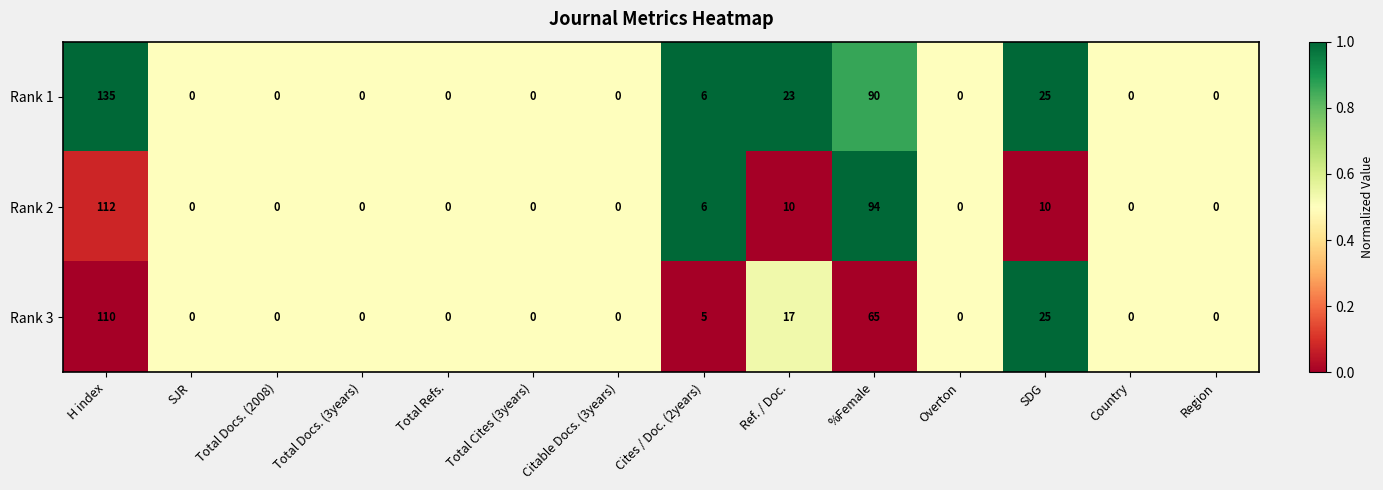

Which series has the widest spread of values?

Rank 1